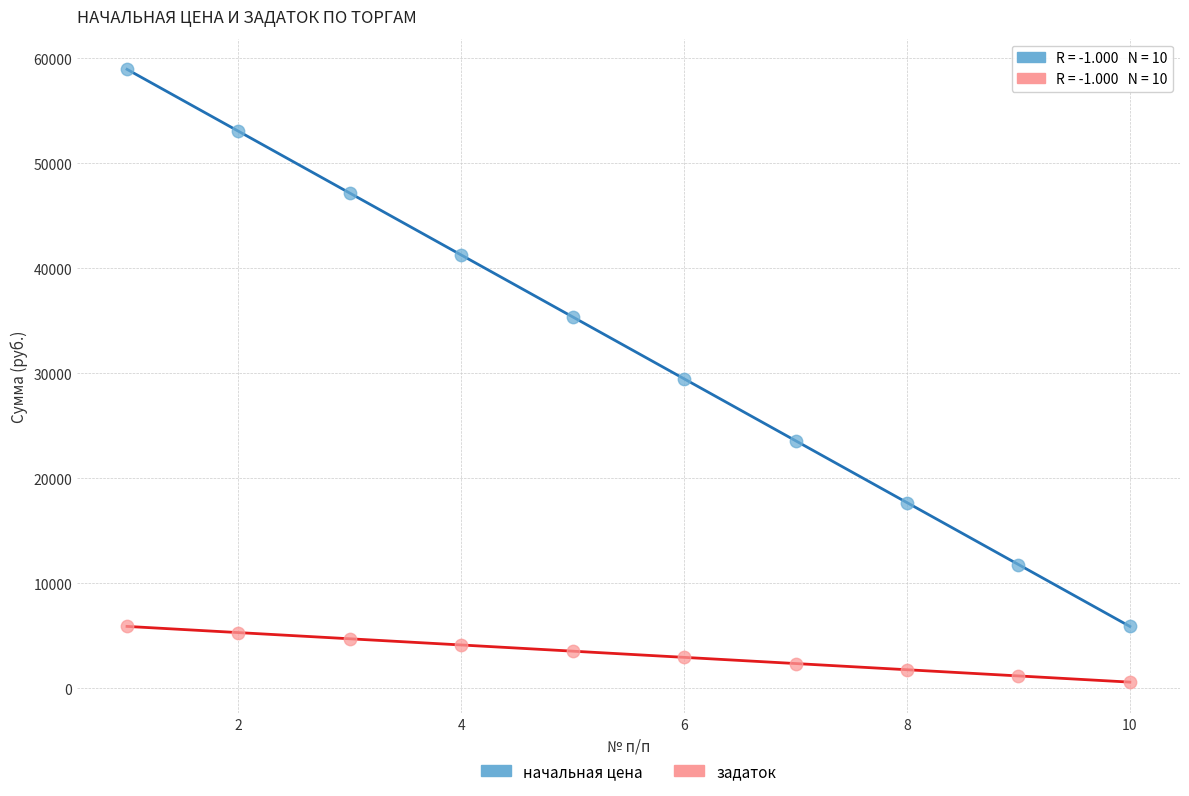

Which series contains the lowest Y value?

задаток